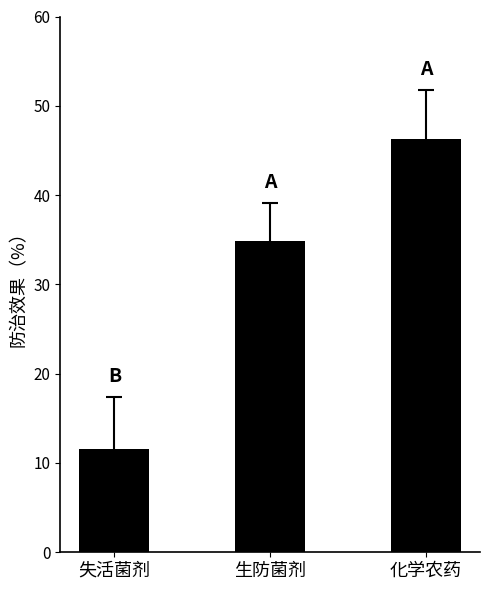

List the labels in order of value, largest first.

化学农药, 生防菌剂, 失活菌剂